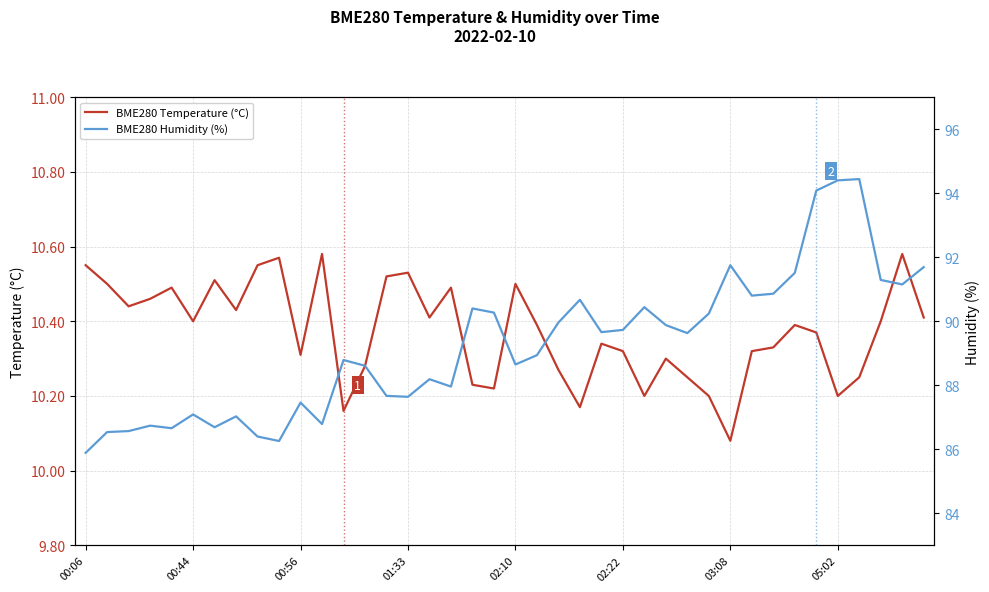

Does the chart have visible grid lines?

Yes